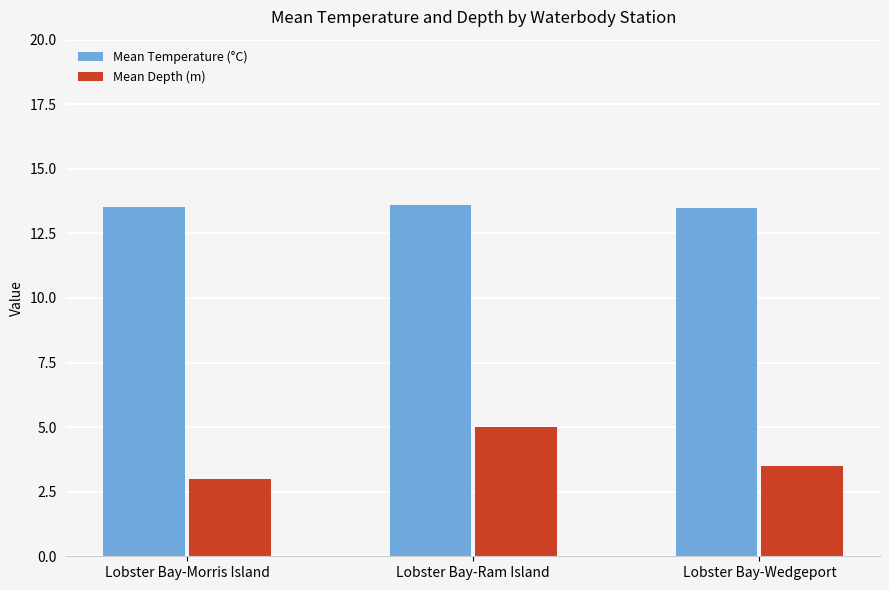

What is the minimum value shown in the chart?

3.0